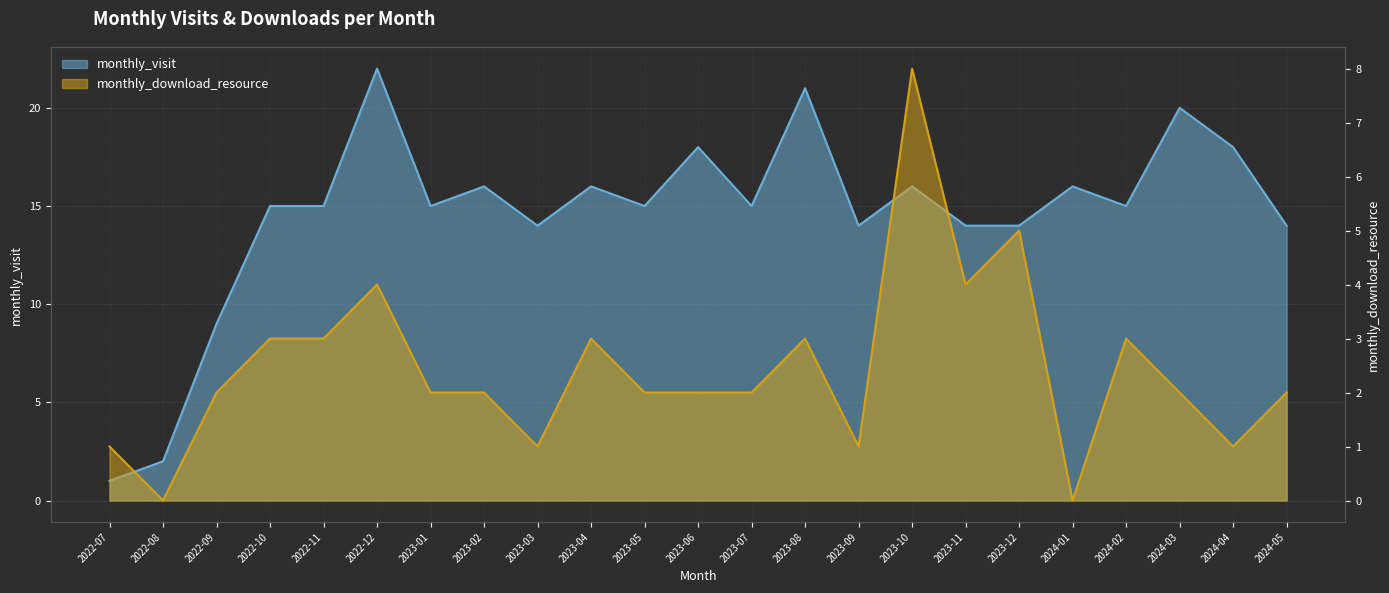

What is the label of the 18th point from the left?

2023-12